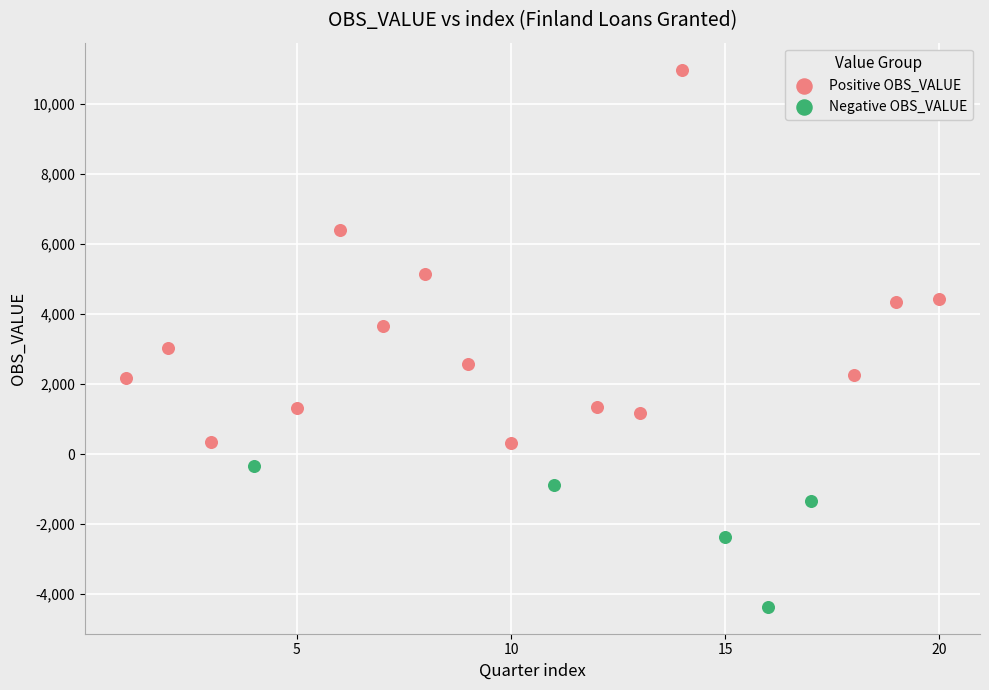

Which series reaches the maximum Y coordinate?

Positive OBS_VALUE